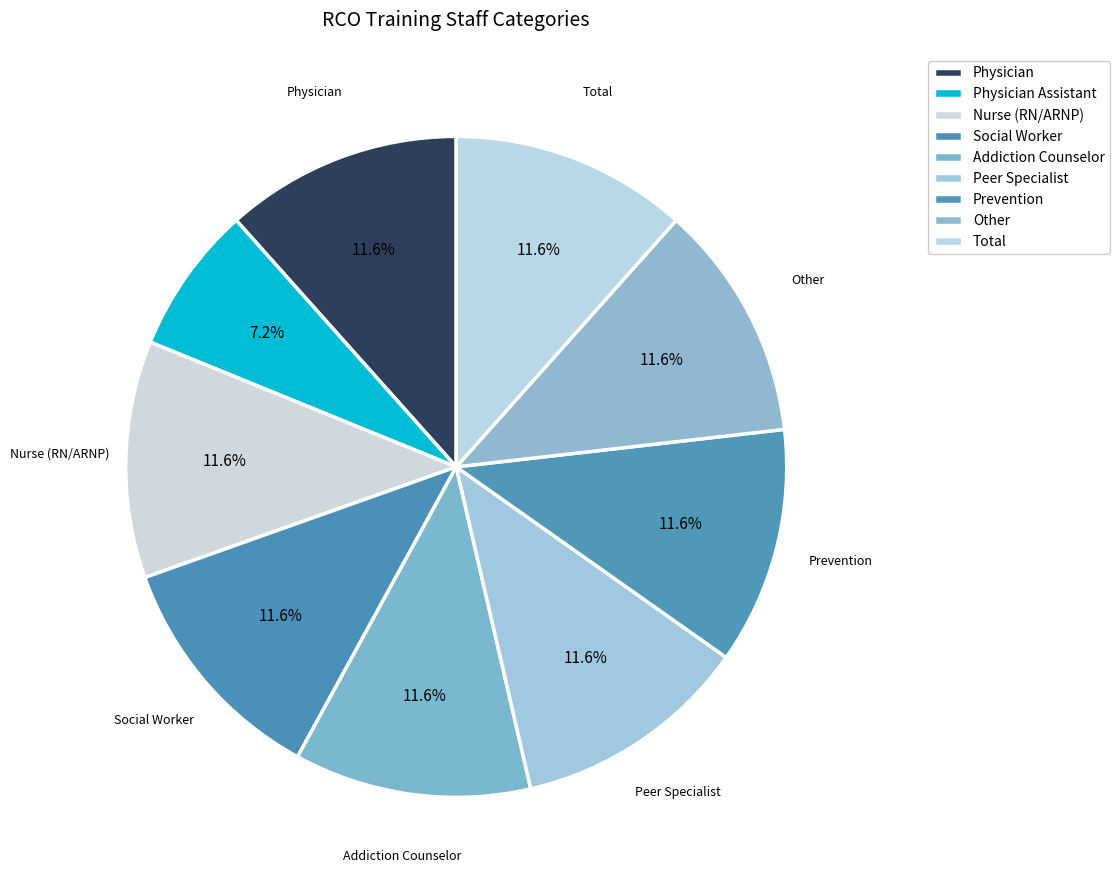

How many segments does this pie chart have?

9